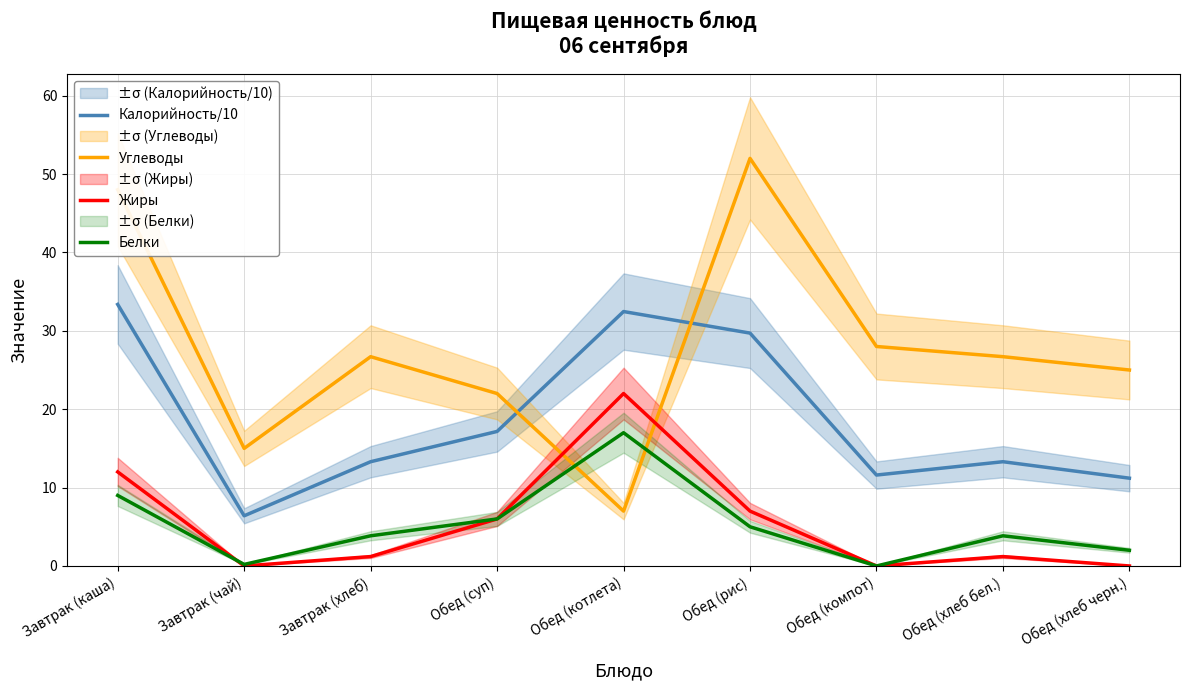

Which category has the lowest value in the Углеводы series?

Обед (котлета)